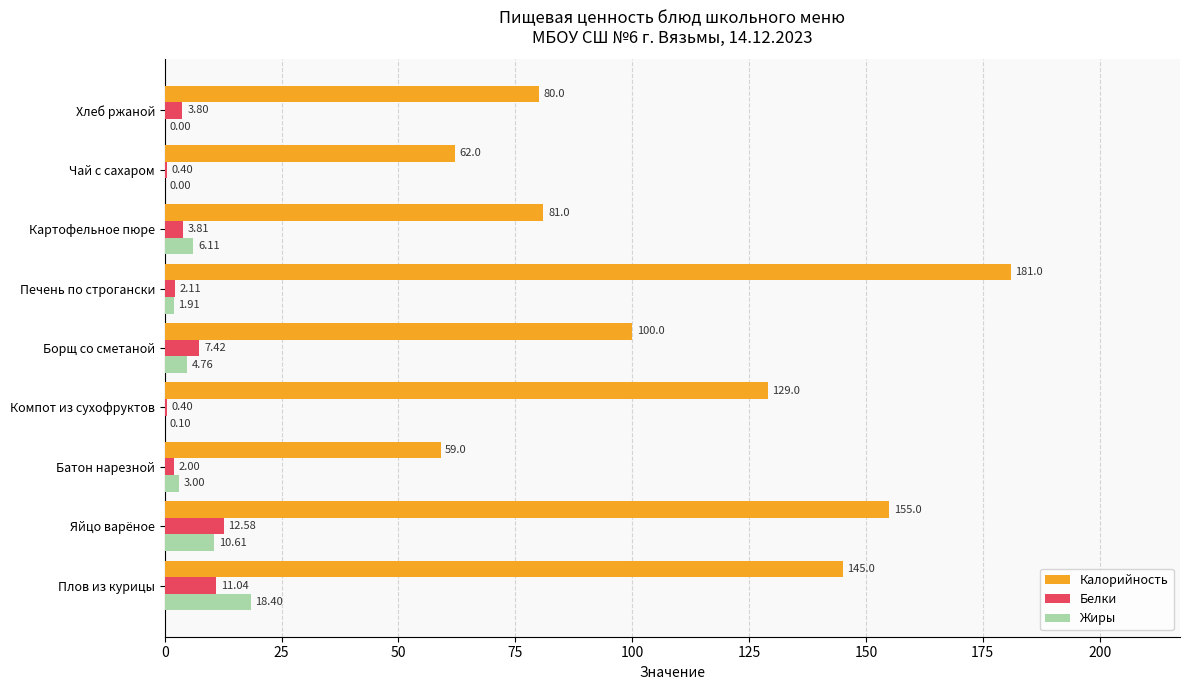

What are all the series names shown in the legend?

Калорийность, Белки, Жиры